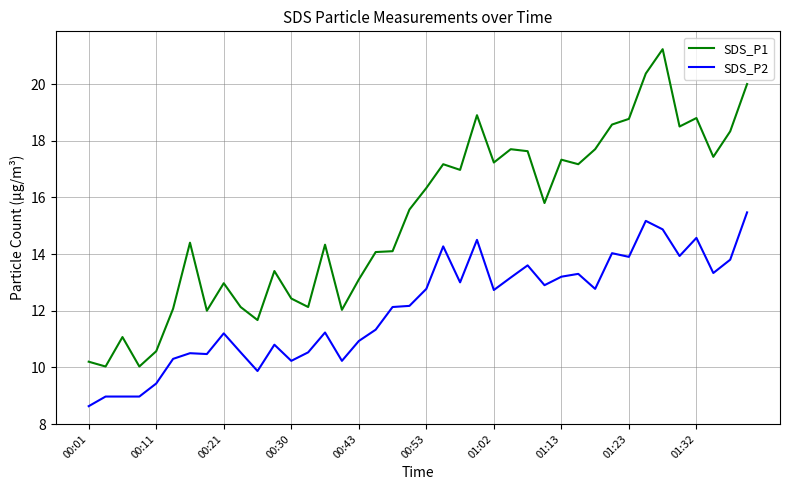

What is the average value of the SDS_P2 series?

12.1